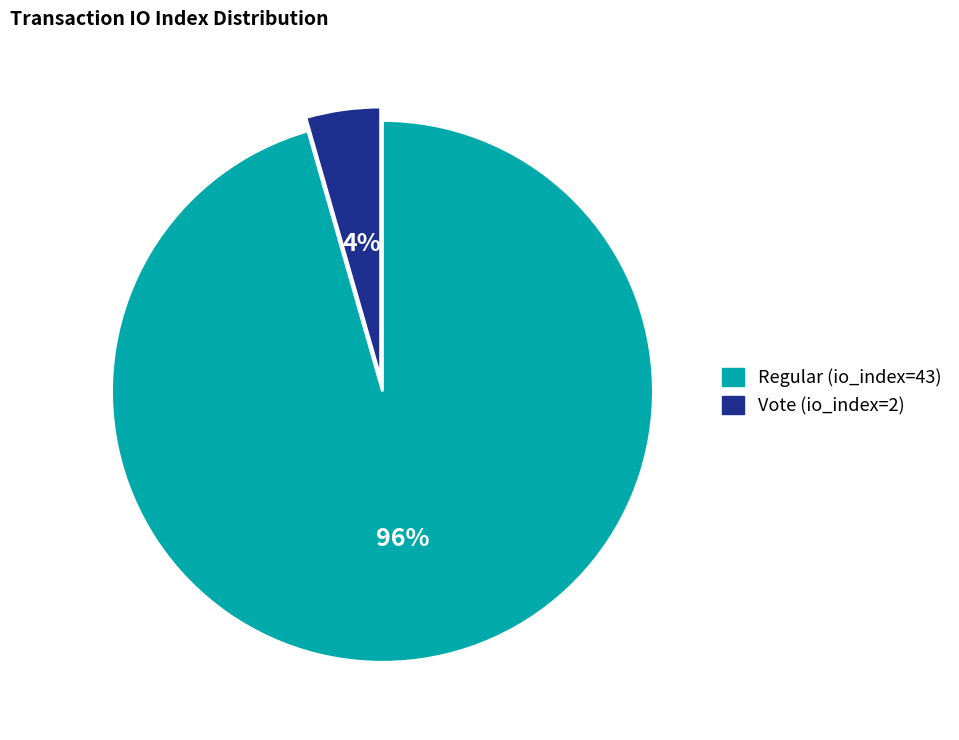

Which slice is the largest?

Regular (io_index=43)